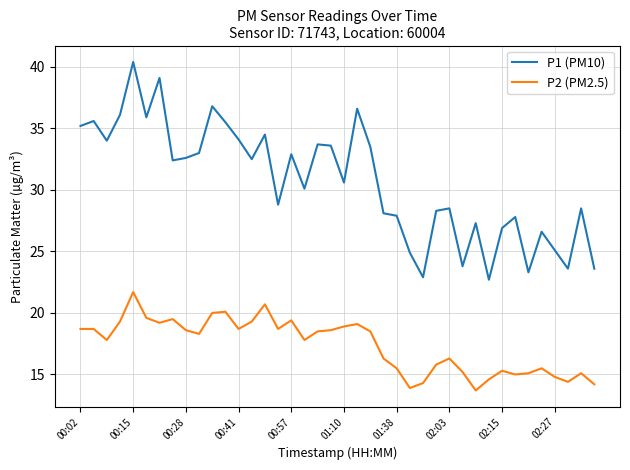

True or false: P2 (PM2.5) and P1 (PM10) intersect in this chart.

False